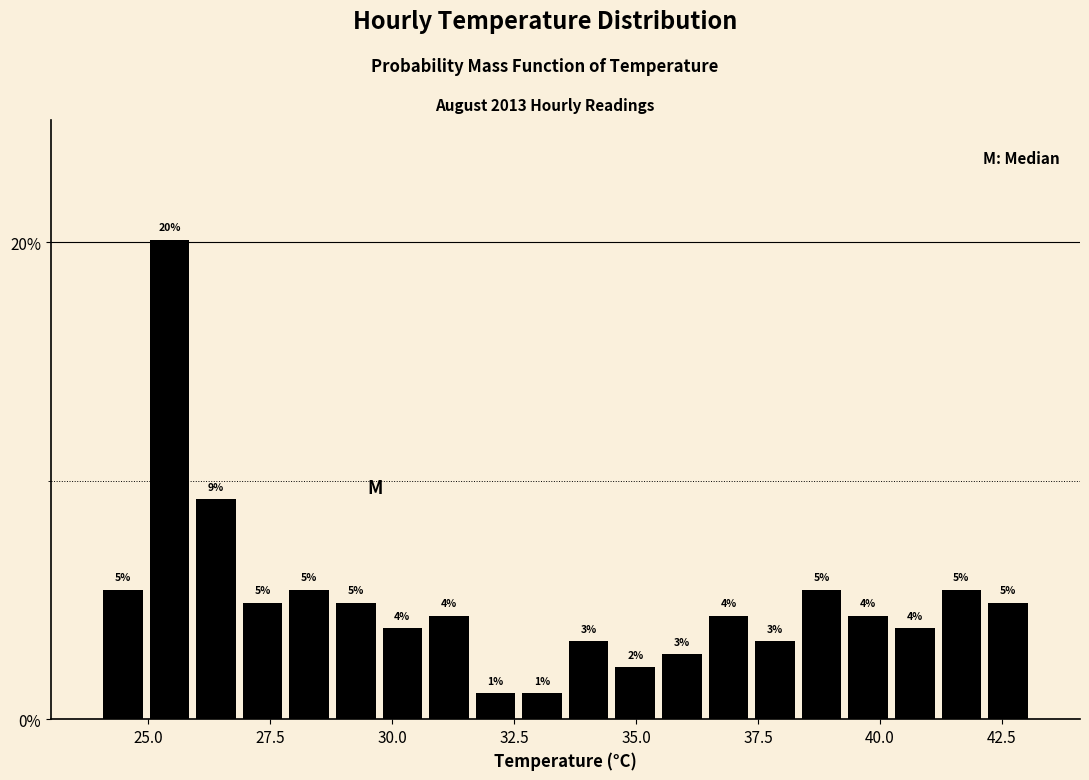

Around what value on the x-axis is the tallest bar? Give the approximate position of its centre, as read against the axis.

25.5